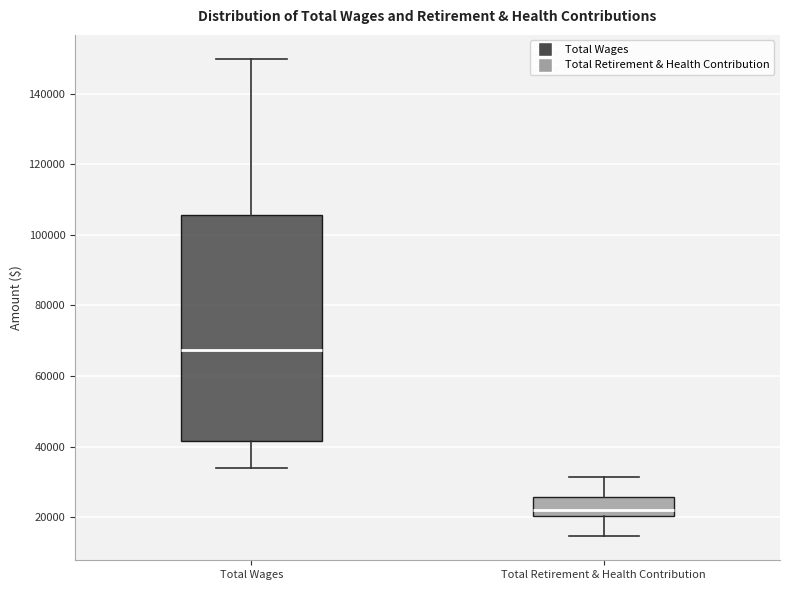

Comparing the boxes themselves (not the whiskers), which one is the tallest?

Total Wages